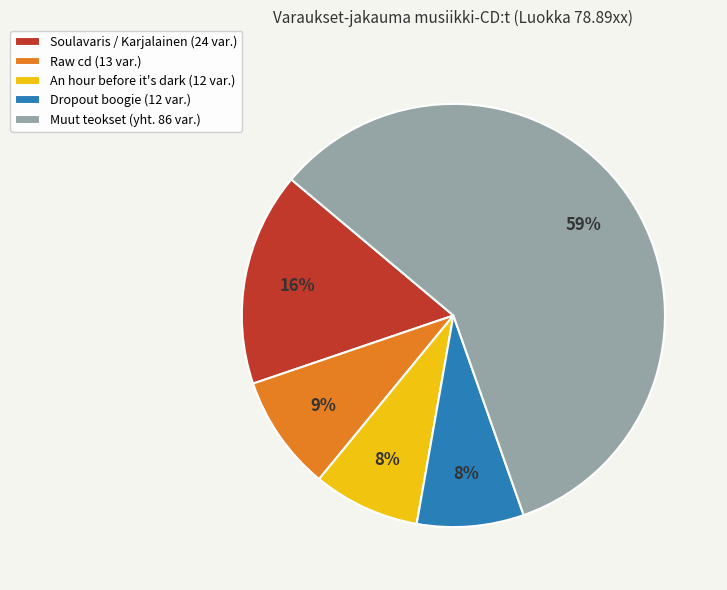

To the nearest percent, what is the difference between the An hour before it's dark (12 var.) and Soulavaris / Karjalainen (24 var.) slice percentages?

8%